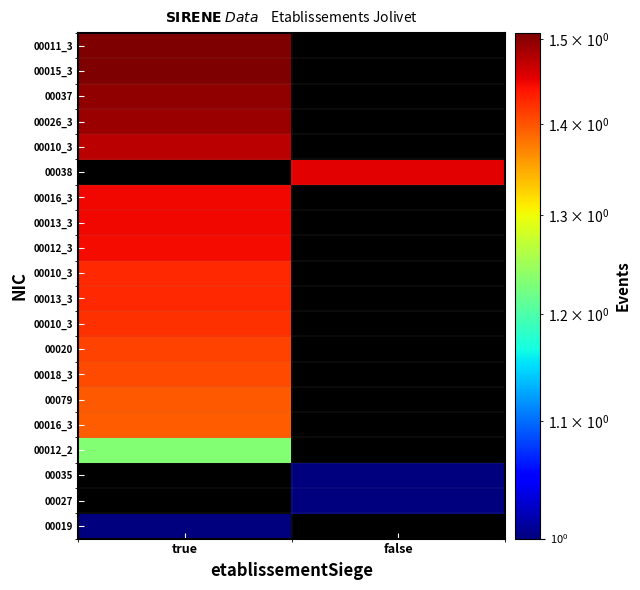

What is the total value across all series at false?

3.6